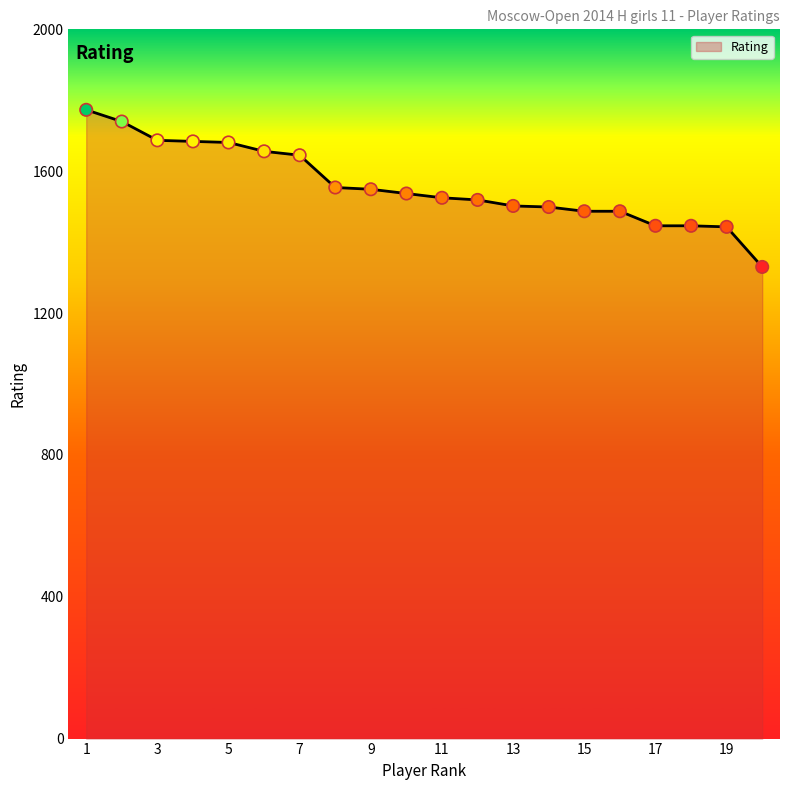

What is the greatest value displayed?

1773